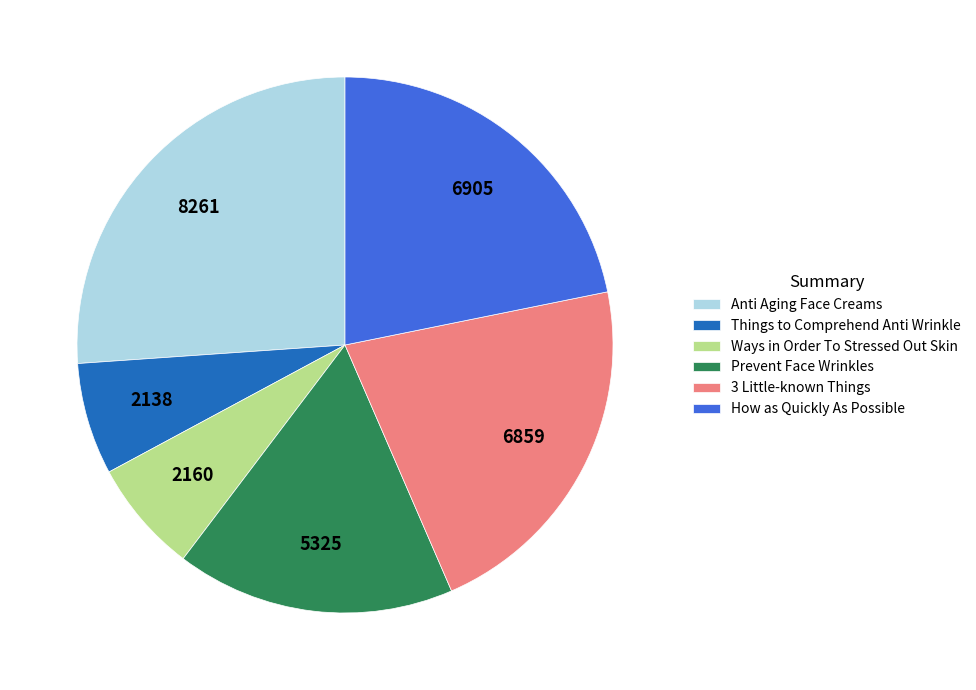

Approximately how many times larger is the value at Things to Comprehend Anti Wrinkle compared to Ways in Order To Stressed Out Skin?

1.0